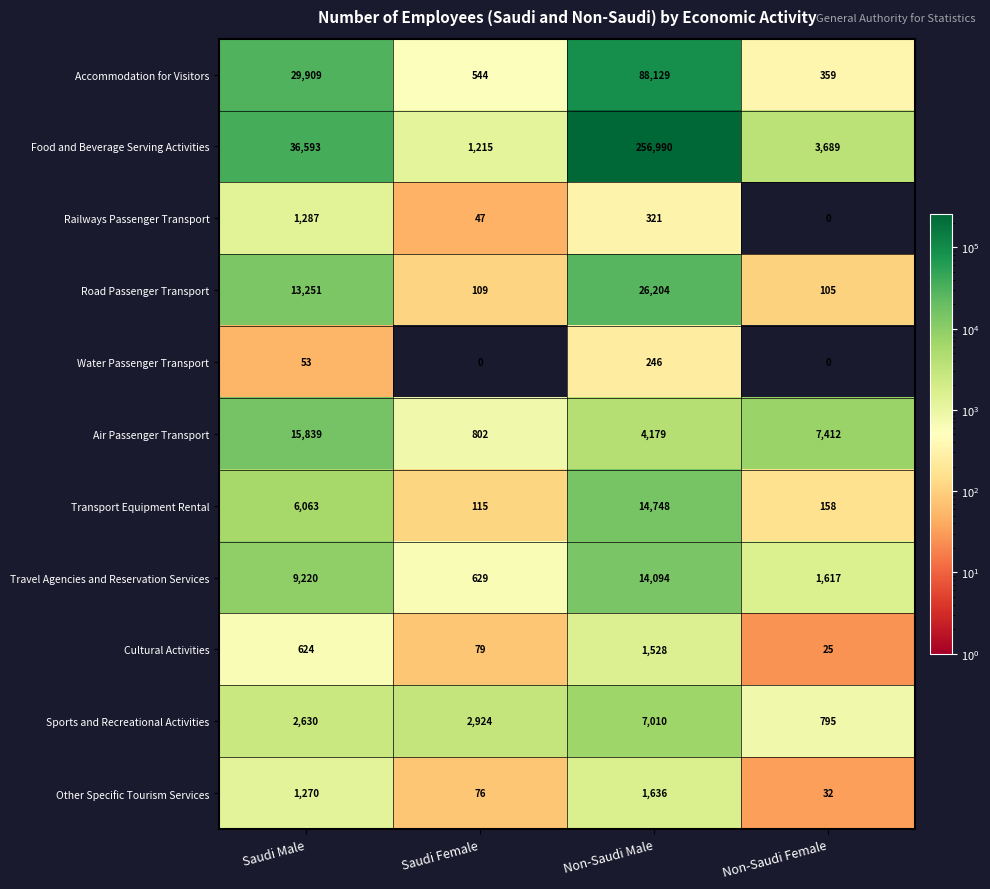

Where is Water Passenger Transport nearest to the value 123?

Saudi Male